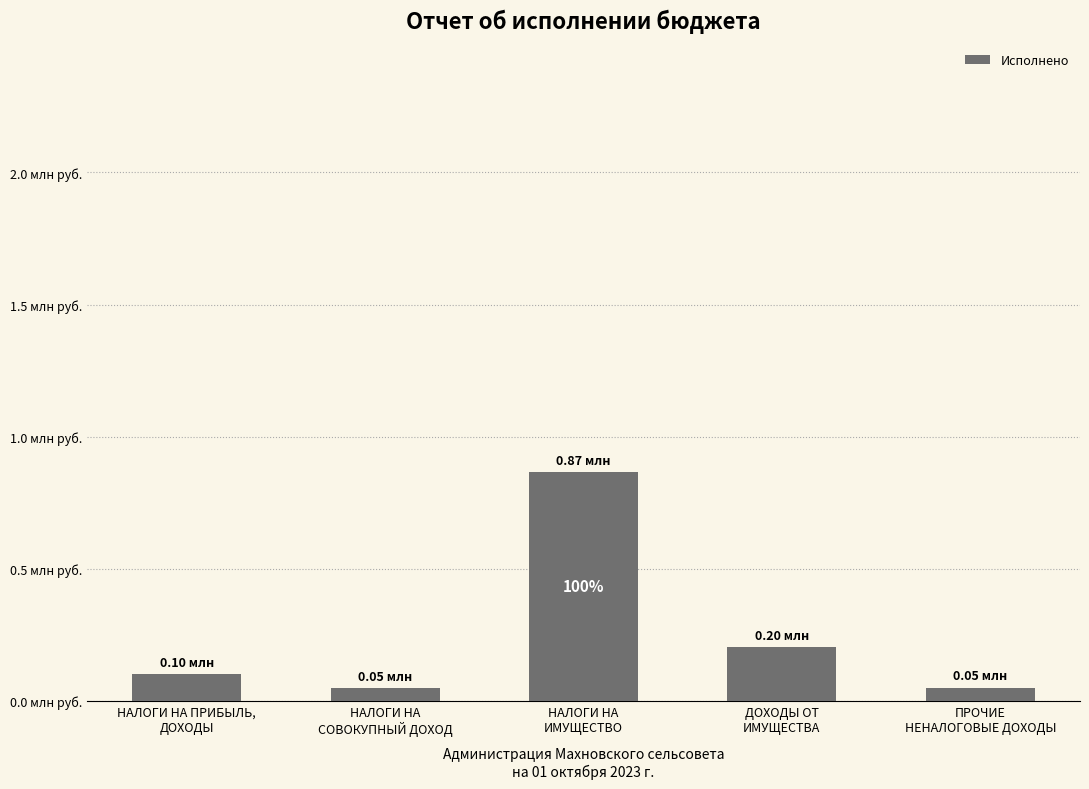

What value does the data have at ДОХОДЫ ОТ
ИМУЩЕСТВА?

204375.0